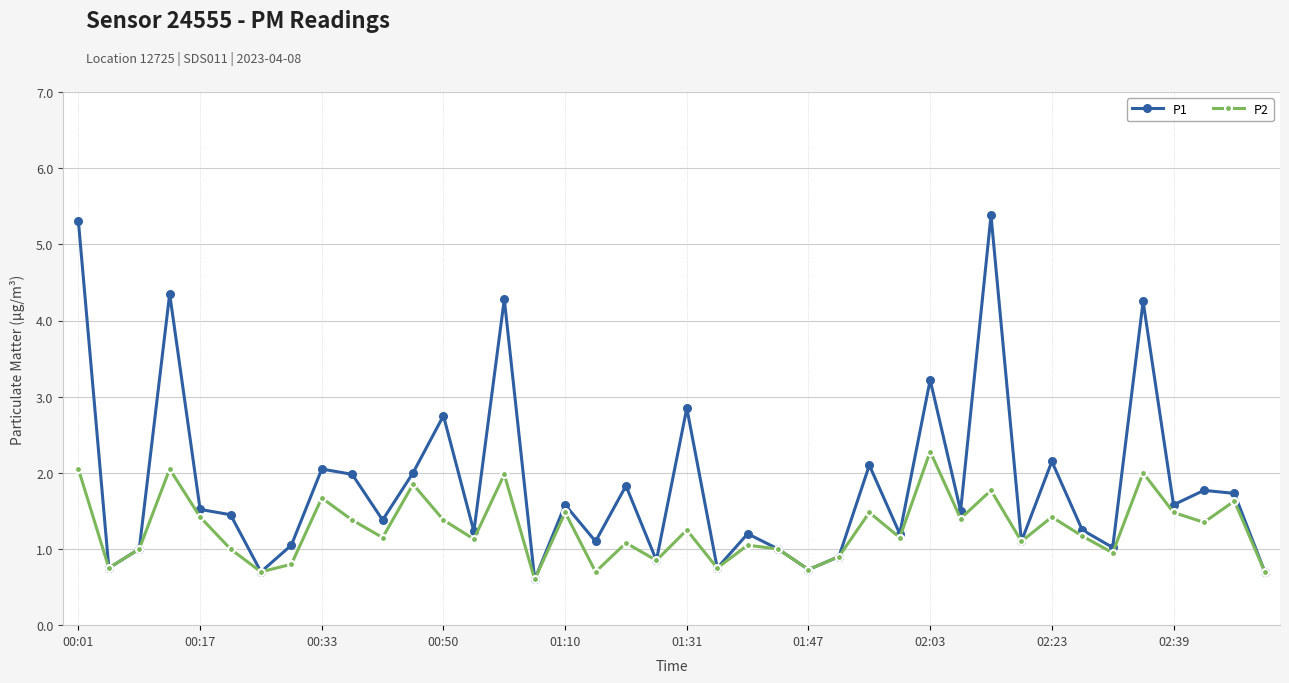

True or false: P1 has more than 2 points higher than both neighbors.

True